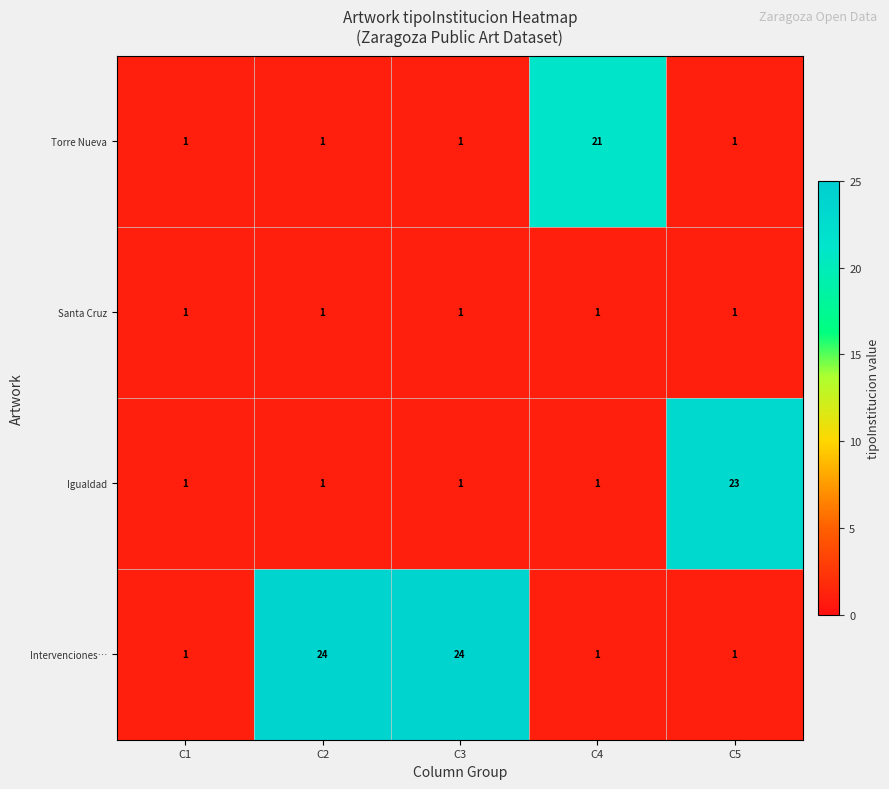

What value does the Torre Nueva series have at C4, to the nearest 5?

20